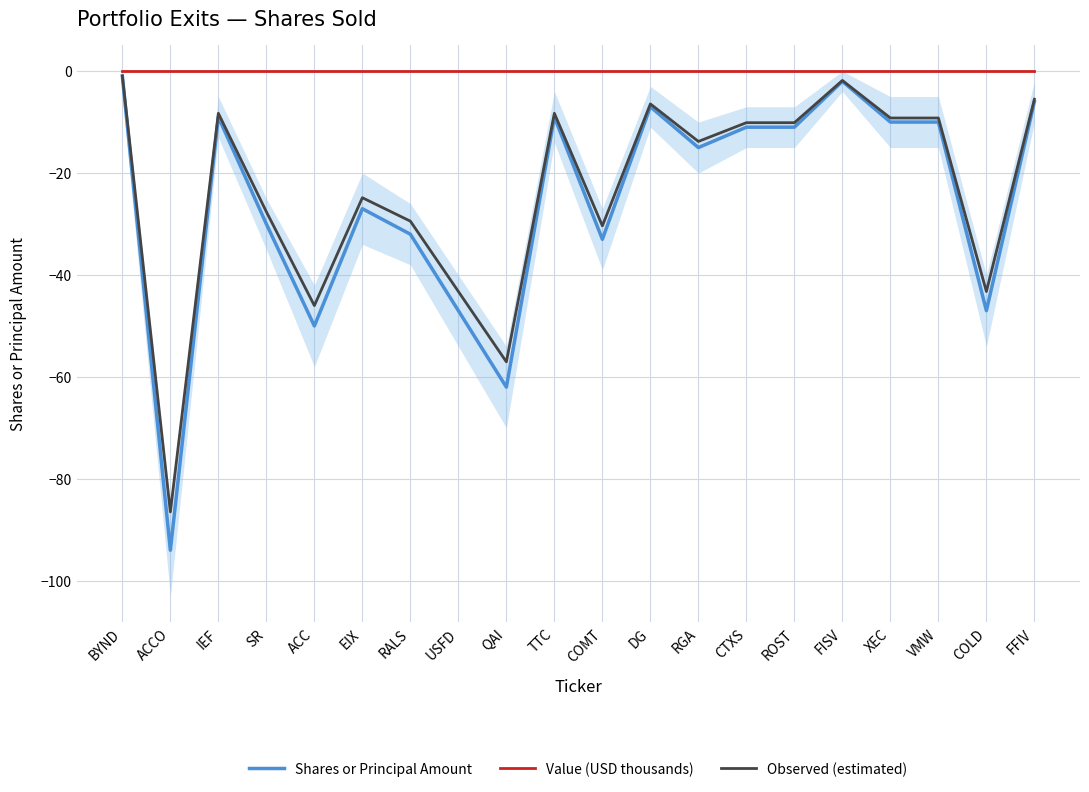

Is it true that Observed (estimated) equals -43.8 at EIX?

False